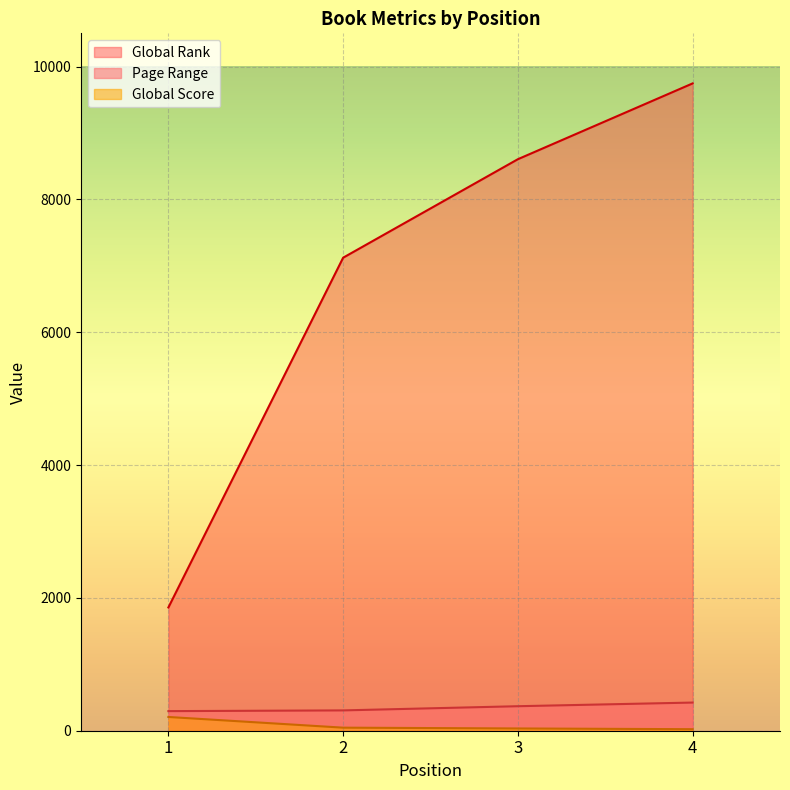

Is the value of Page Range at 2 greater than the value of Global Rank at 3?

No